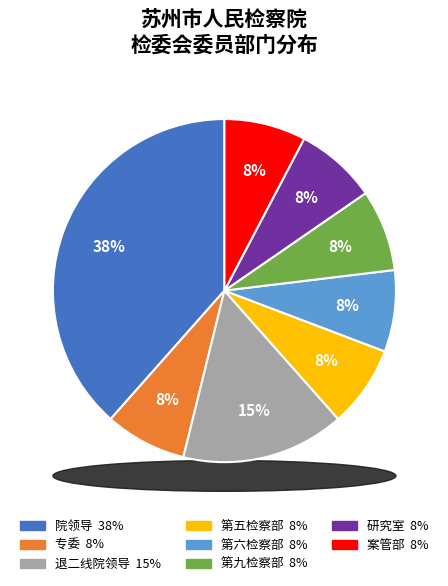

What is the total percentage of 第五检察部 and 第六检察部?

15.4%